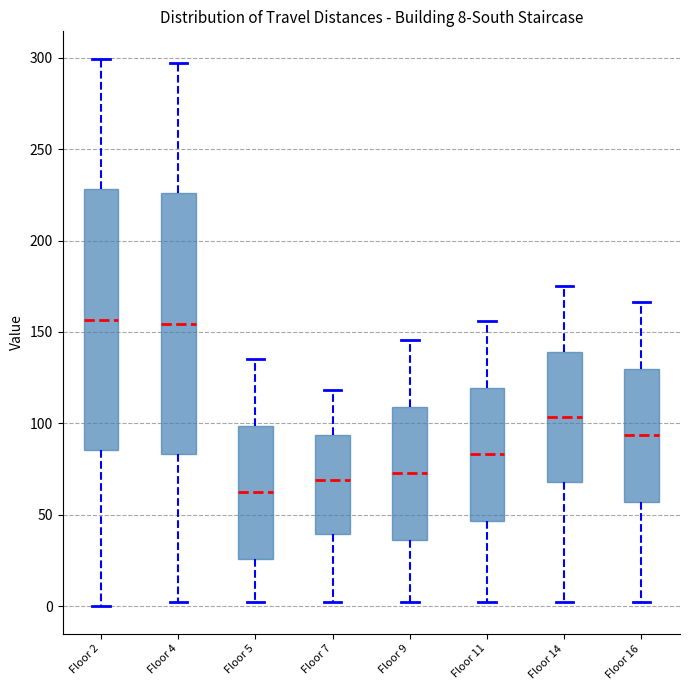

Which box's median line is the lowest?

Floor 5